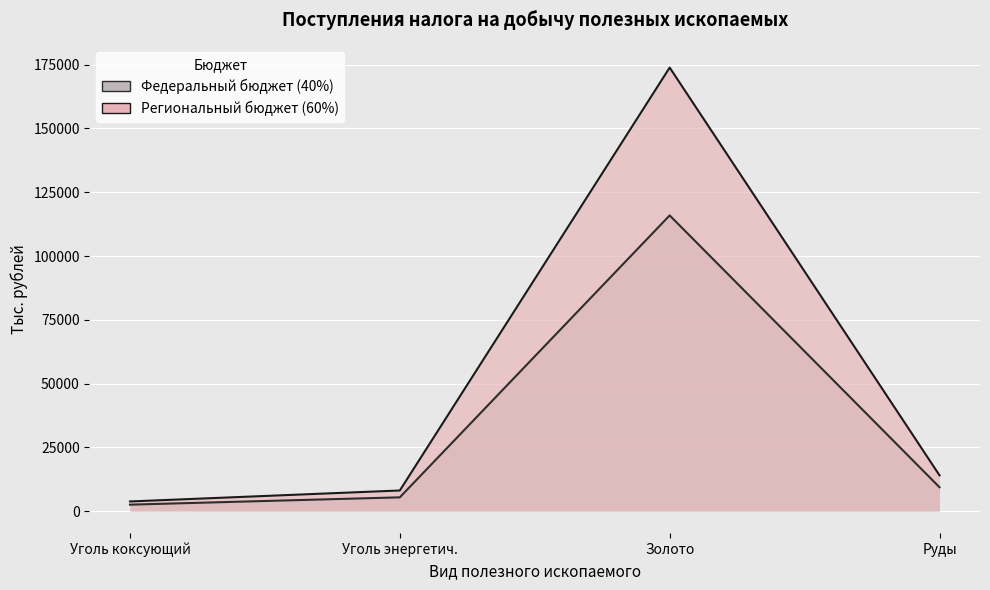

What is the label of the 4th point from the left?

Руды